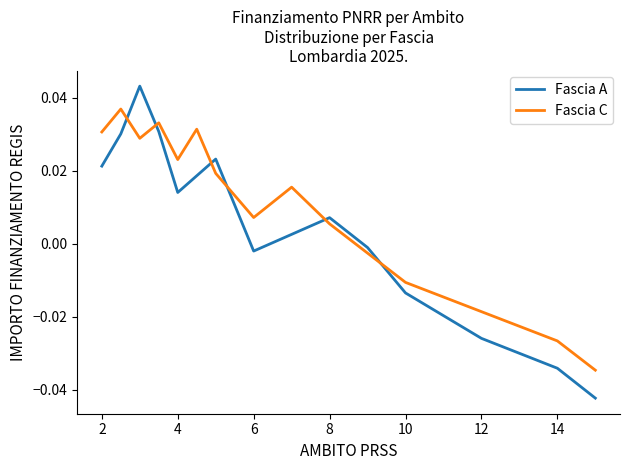

Rank the series by their maximum value, from highest to lowest.

Fascia A, Fascia C